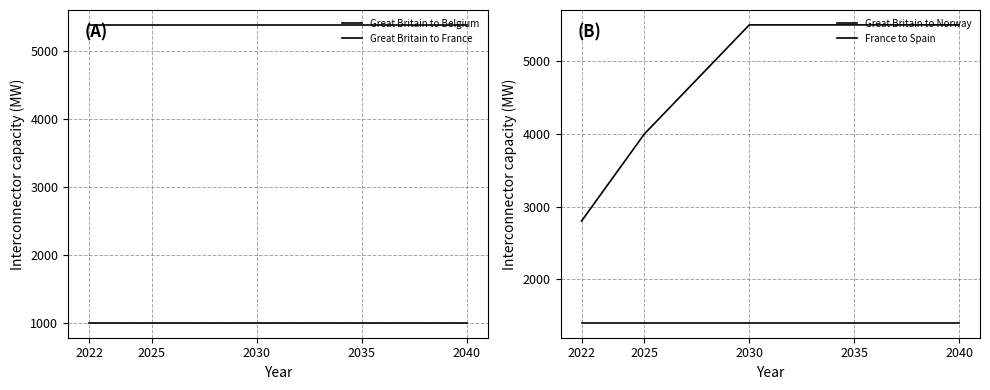

Which category has the lowest value in the Great Britain to France series?

2022